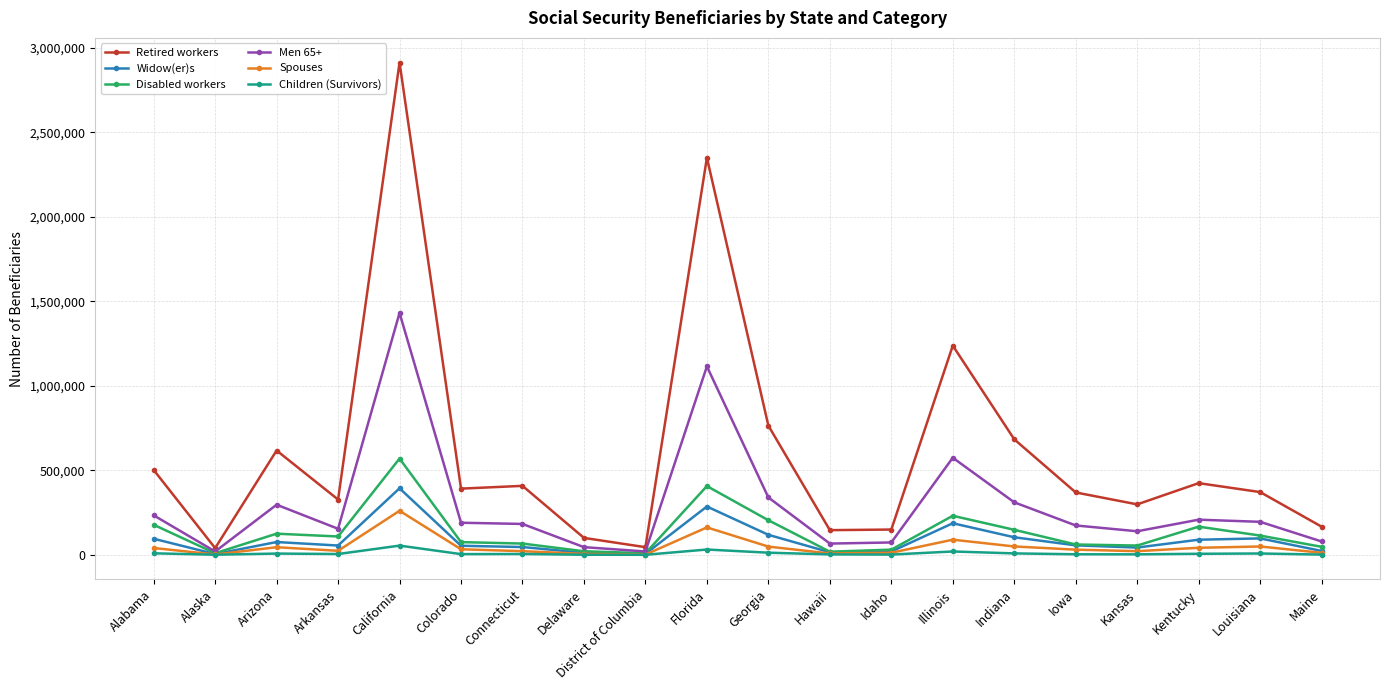

Is it true that Men 65+ equals 297042 at Arizona?

True